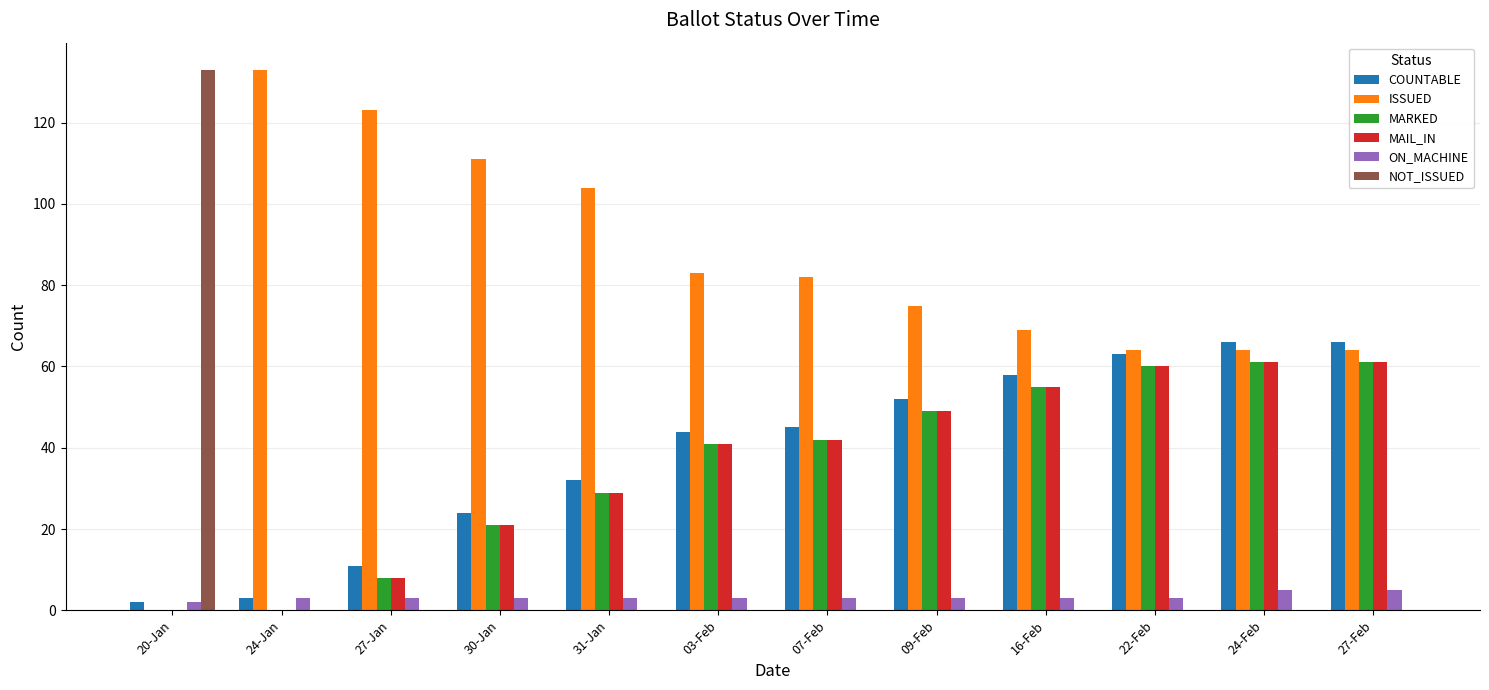

Is it true that COUNTABLE equals 92 at 09-Feb?

False